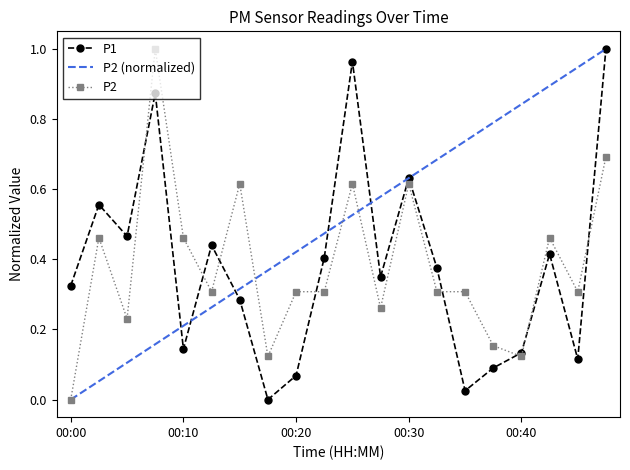

True or false: P1 has more than 2 points higher than both neighbors.

True